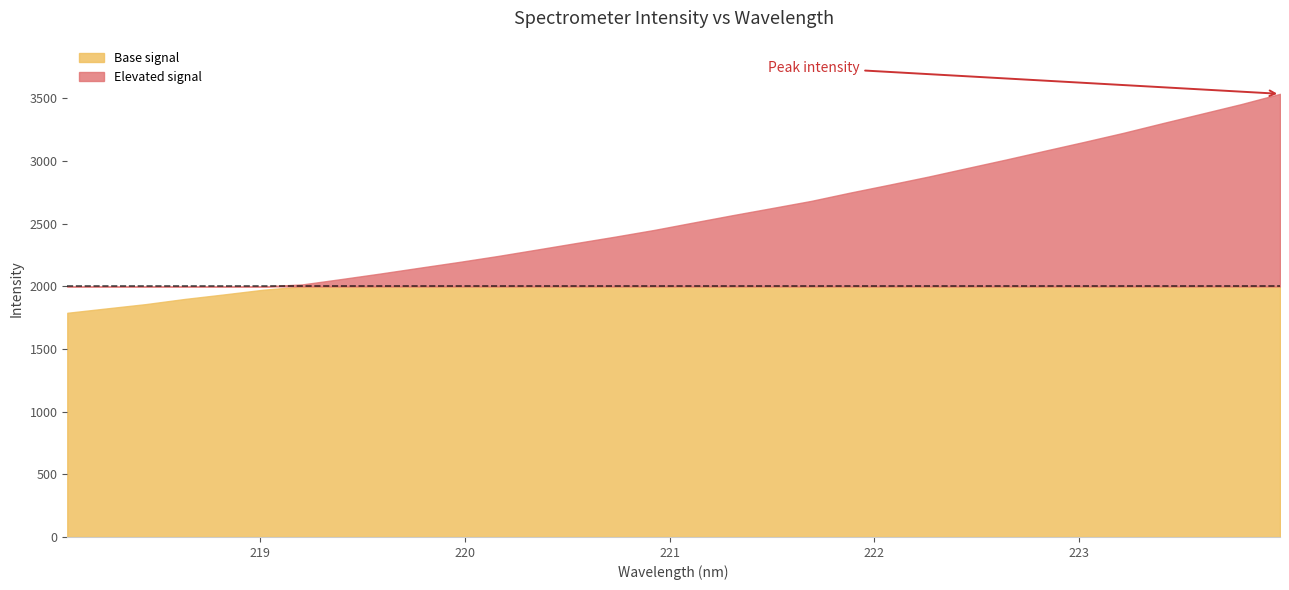

The value at 220.9264 is 3268.9. True or false?

False